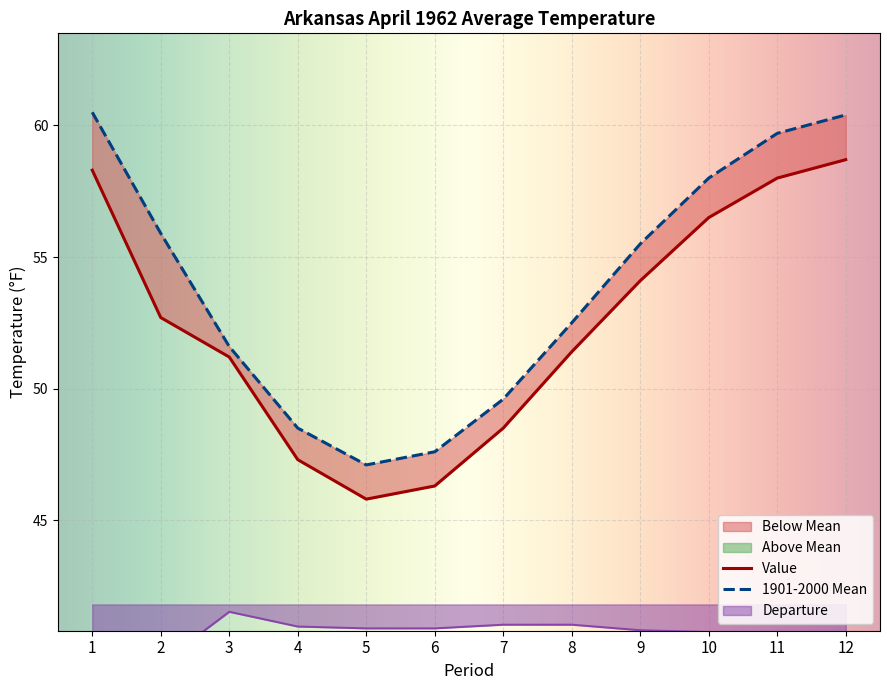

What is the difference between the maximum and minimum values in the Value series?

12.9